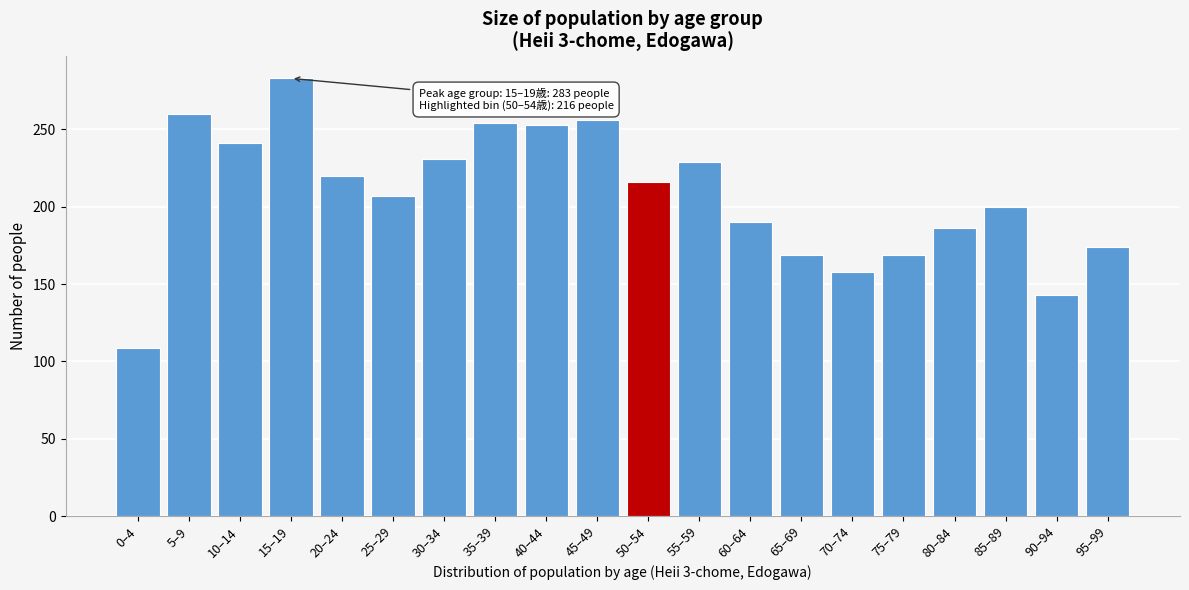

The value at 40–44 is 425. True or false?

False